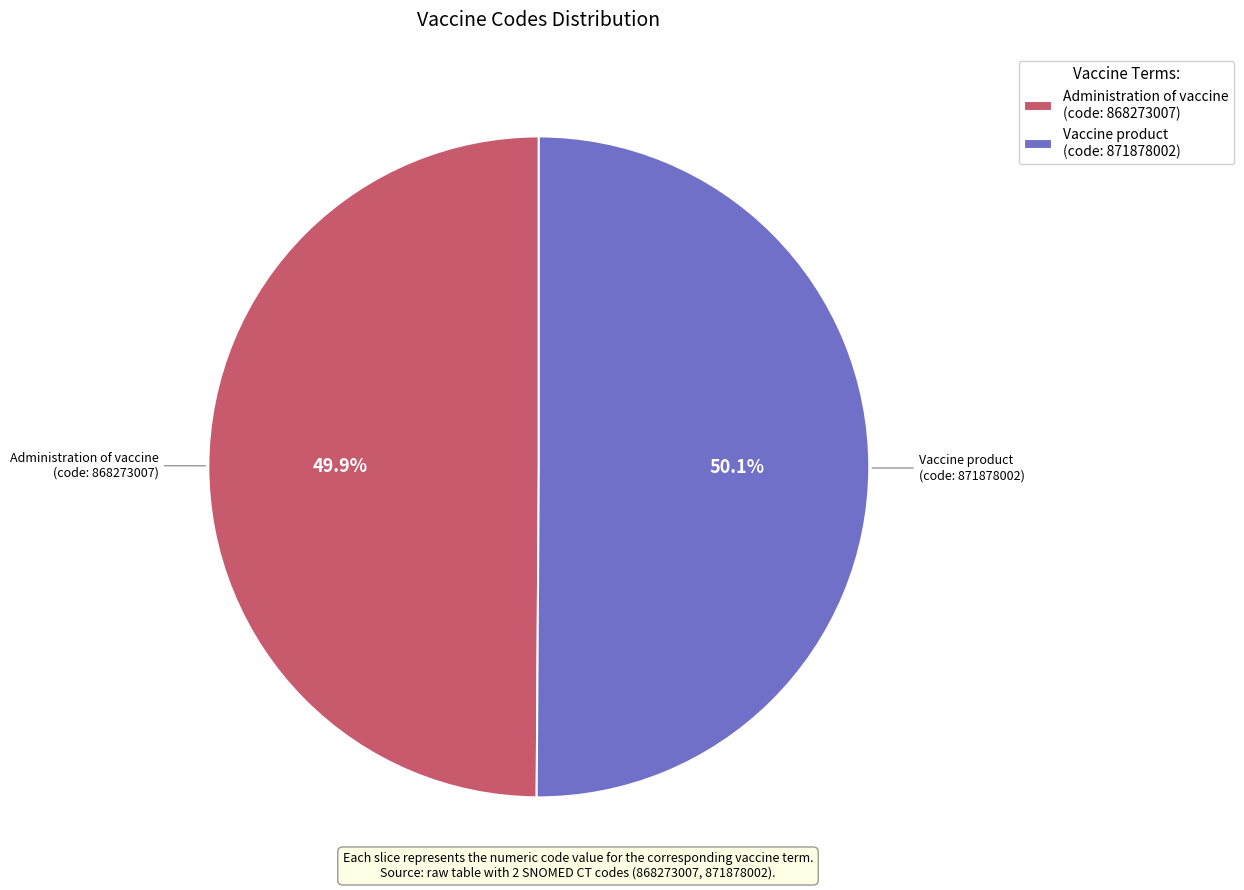

How many slices are in this pie chart?

2